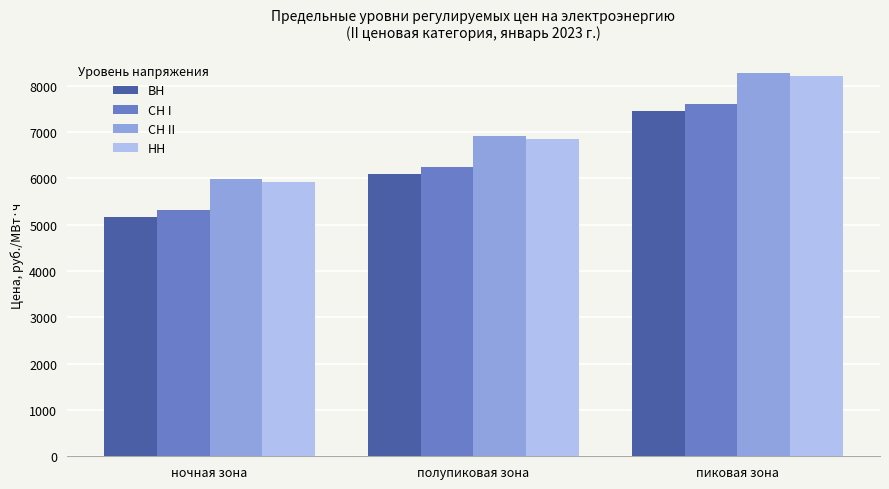

What is the label of the 1st bar from the left?

ночная зона